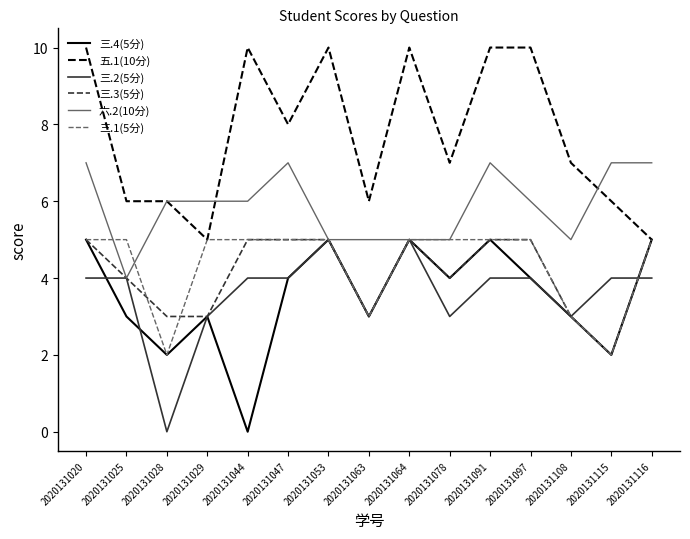

Where is the first local minimum for 三.2(5分)?

2020131028